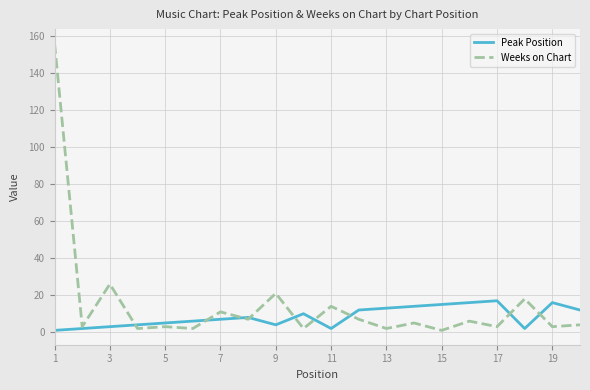

What is the maximum value for Weeks on Chart?

156